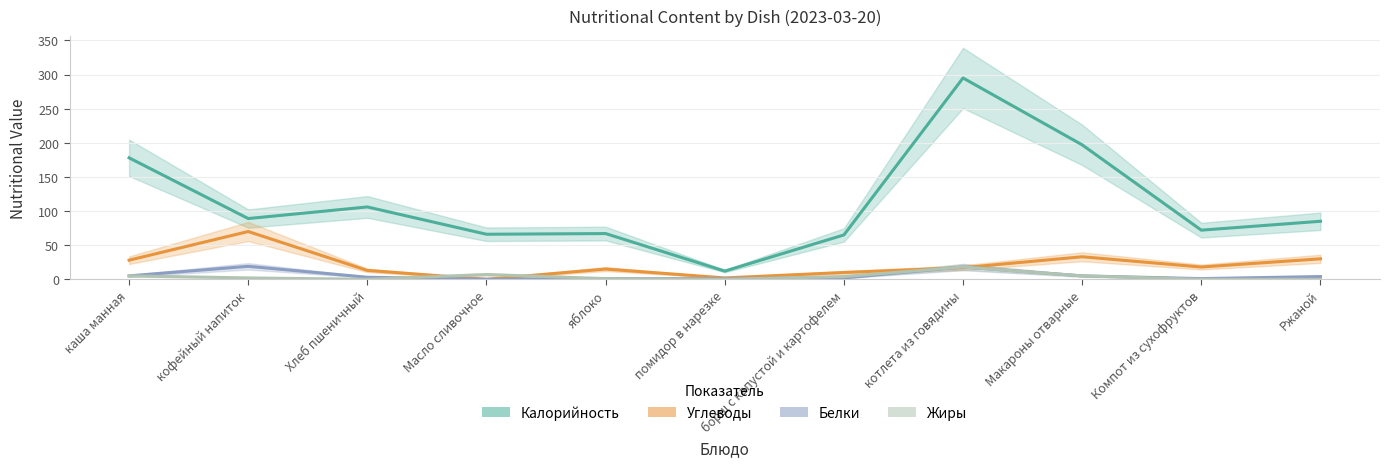

Is it true that Углеводы equals 37 at Масло сливочное?

False